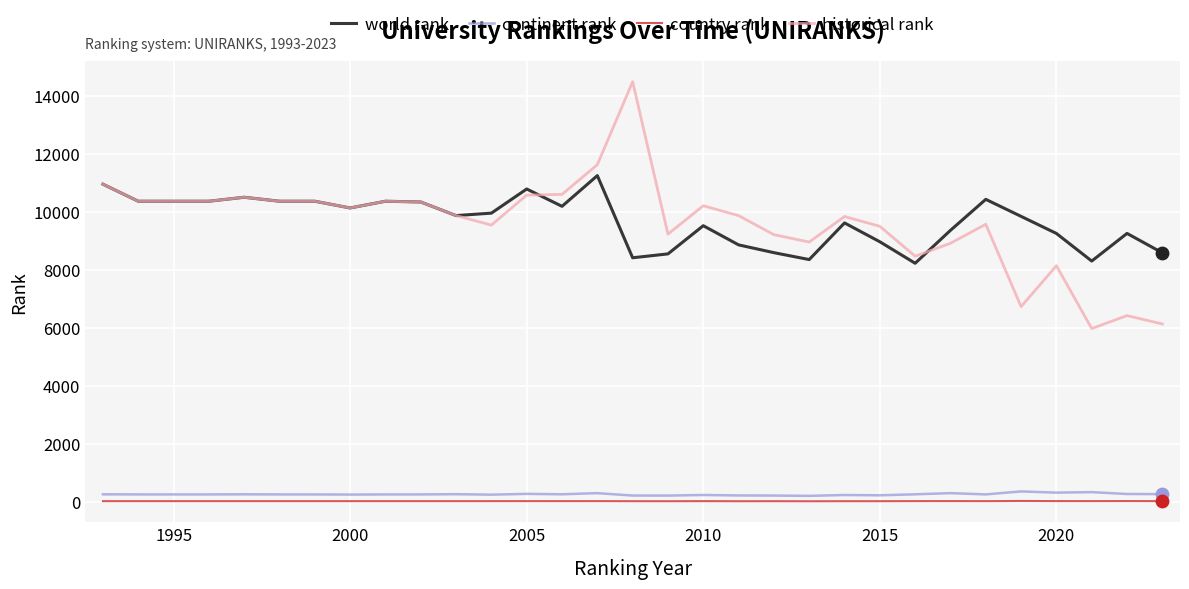

Which series has the largest range (max minus min)?

historical rank